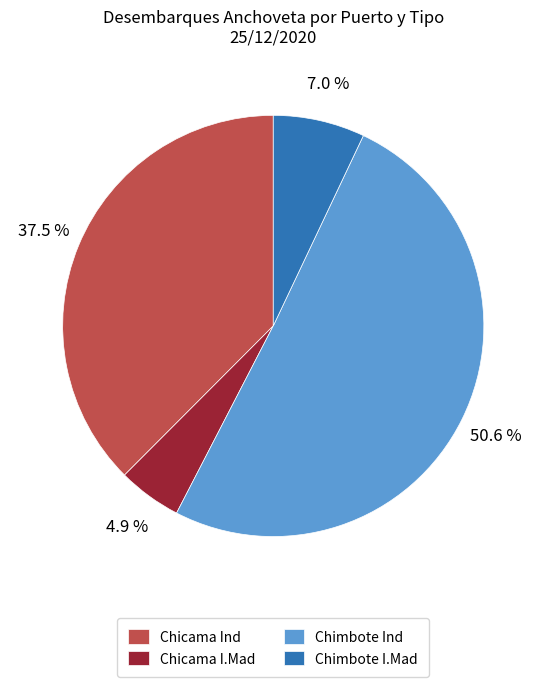

How much of the chart is everything except Chimbote Ind?

49.4%